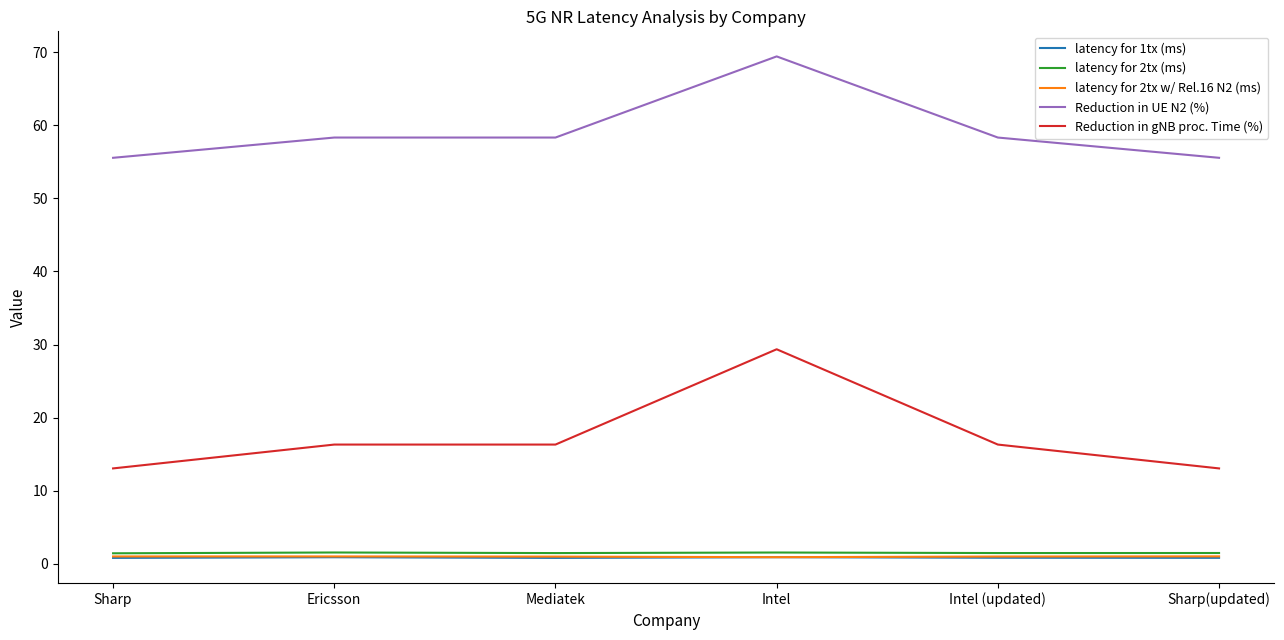

What is the difference between the maximum and minimum values in the Reduction in gNB proc. Time (%) series?

16.3